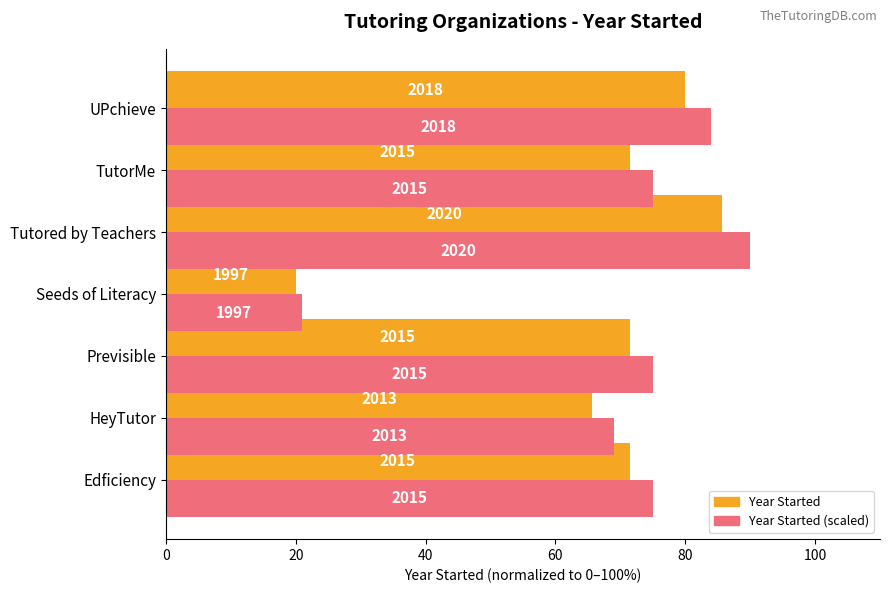

The value of Year Started (normalized %) at HeyTutor is 90.9. True or false?

False